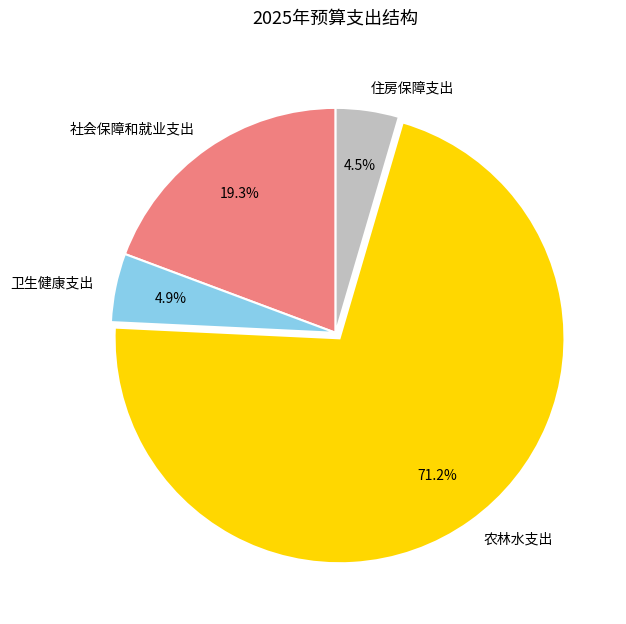

Do 社会保障和就业支出 and 农林水支出 together represent more than half of the pie?

Yes